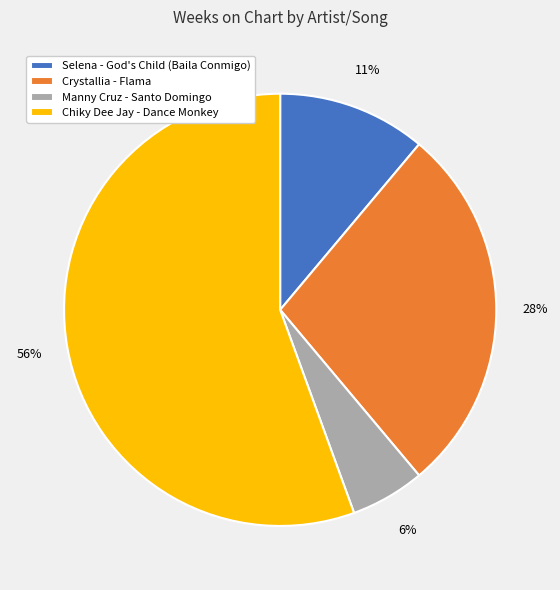

Which slice is the largest?

Chiky Dee Jay - Dance Monkey